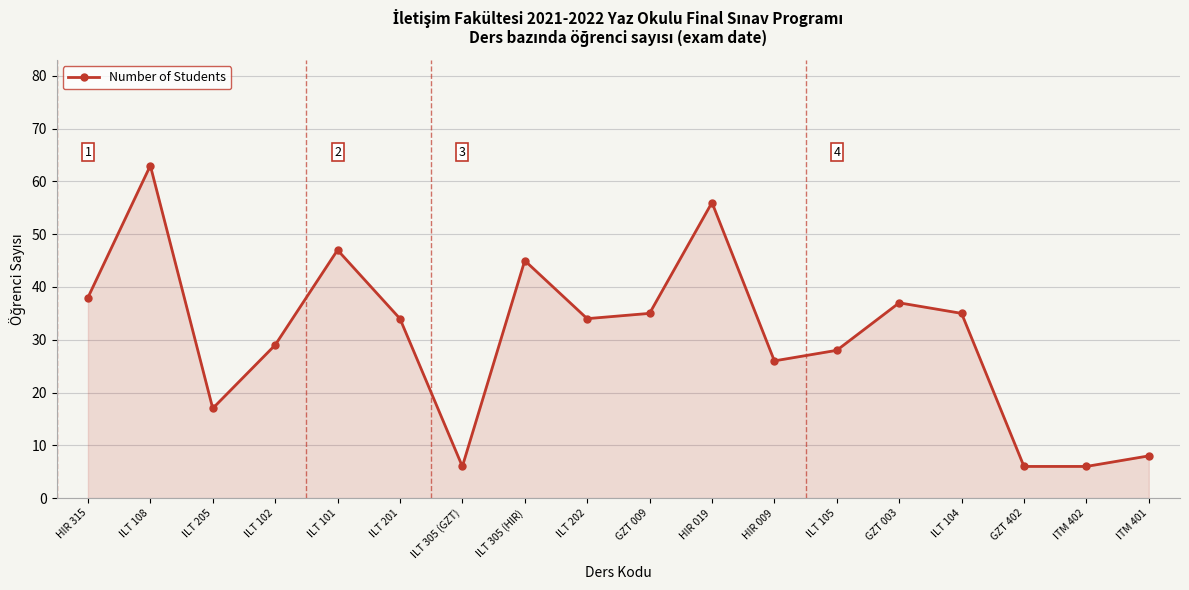

Does the chart display data point markers on the line(s)?

Yes